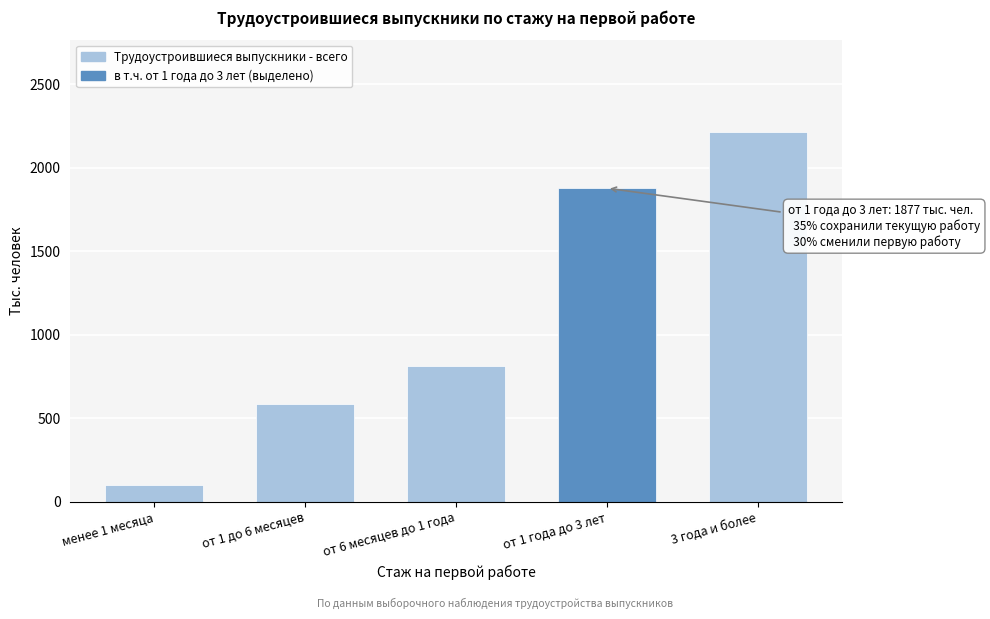

Reading right to left, list all the values displayed in this chart.

3 года и более=2210.0	от 1 года до 3 лет=1876.7	от 6 месяцев до 1 года=815.2	от 1 до 6 месяцев=587.4	менее 1 месяца=100.7